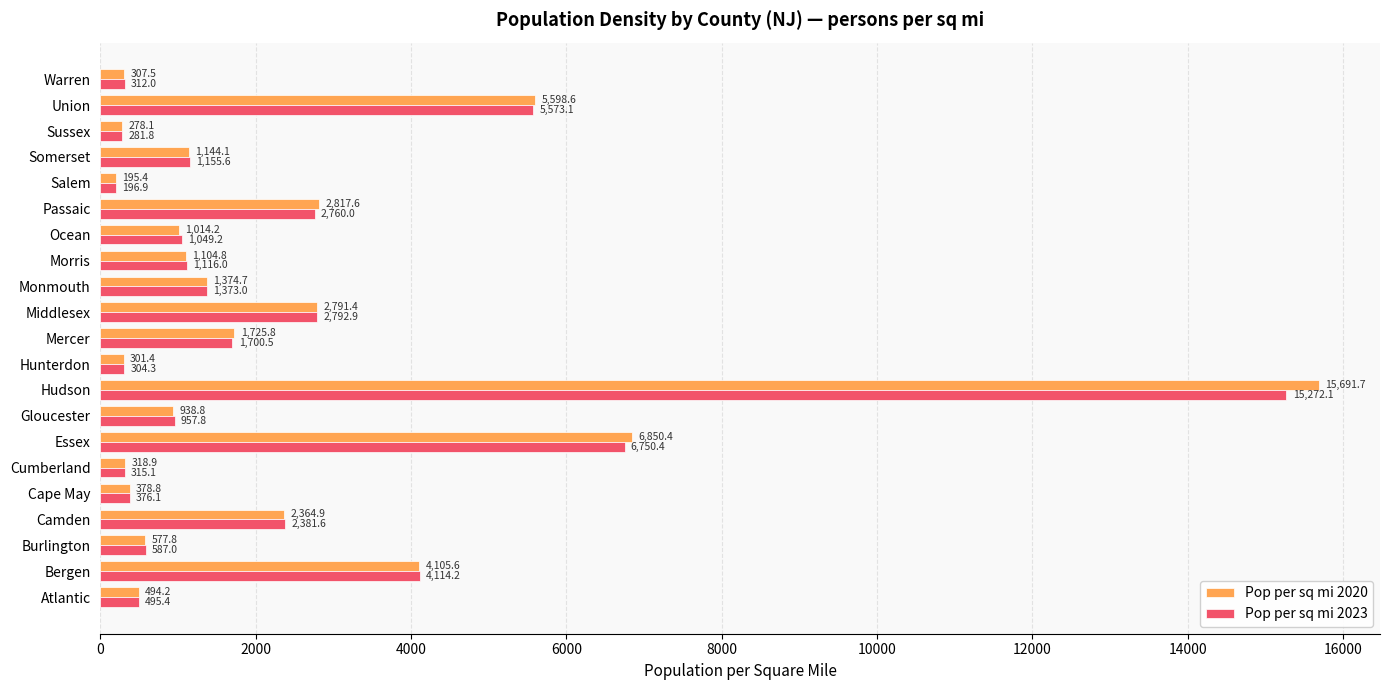

At which category is the sum across all series the highest?

Hudson